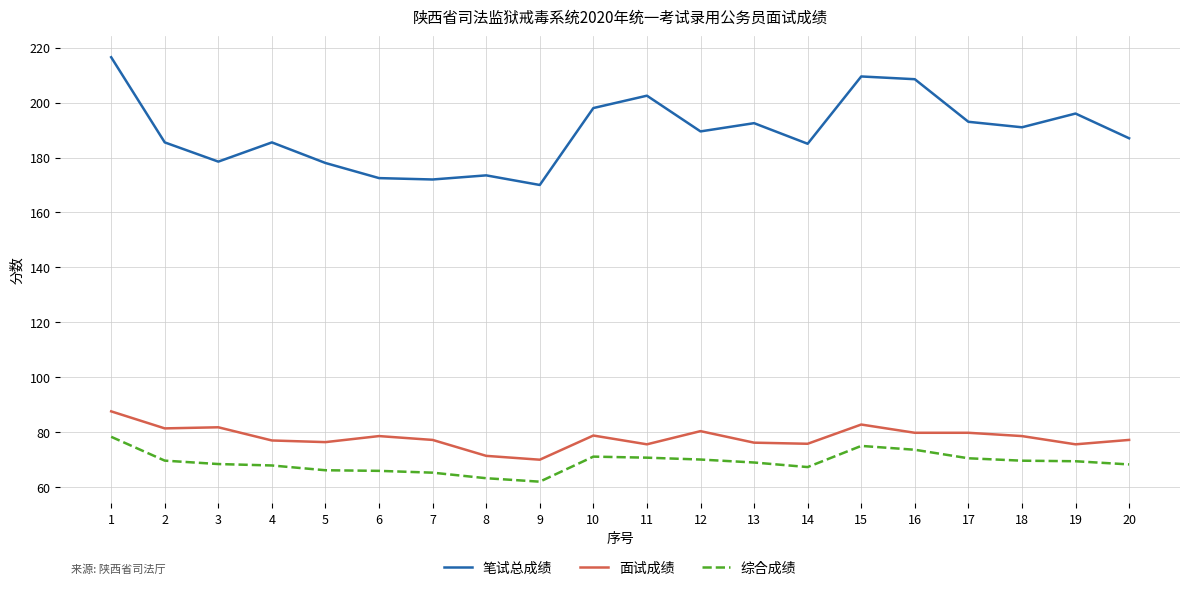

What is the sum of the 综合成绩 values at 3 and 14?

135.7